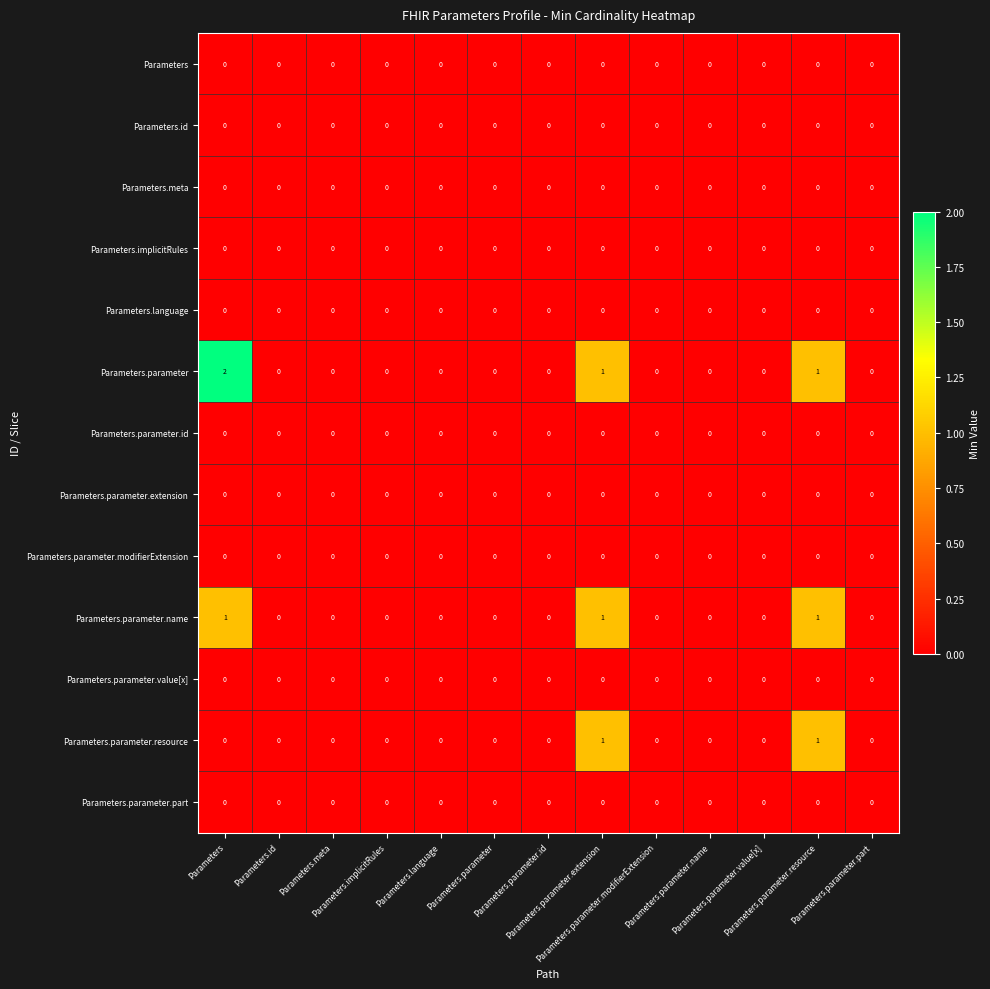

Which has a higher value, Parameters.parameter.value[x] or Parameters.parameter.resource?

Parameters.parameter.value[x]